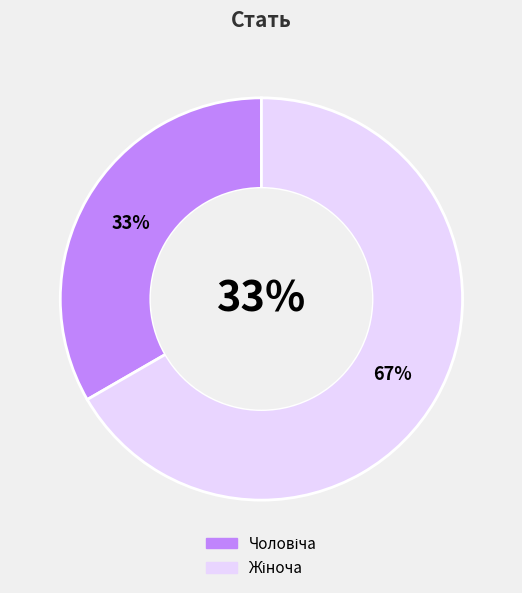

Count the number of slices in the pie.

2